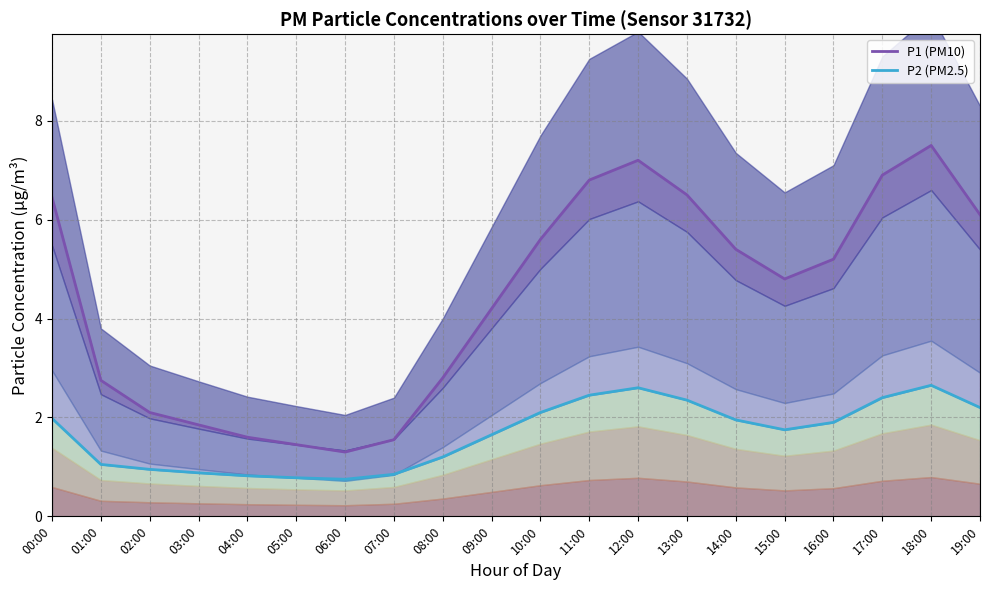

How many interior local peaks does the P1 series have?

2